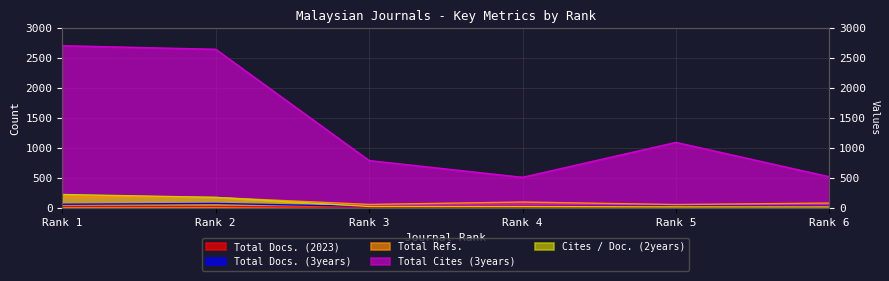

True or false: Total Refs. and Total Cites (3years) intersect in this chart.

False